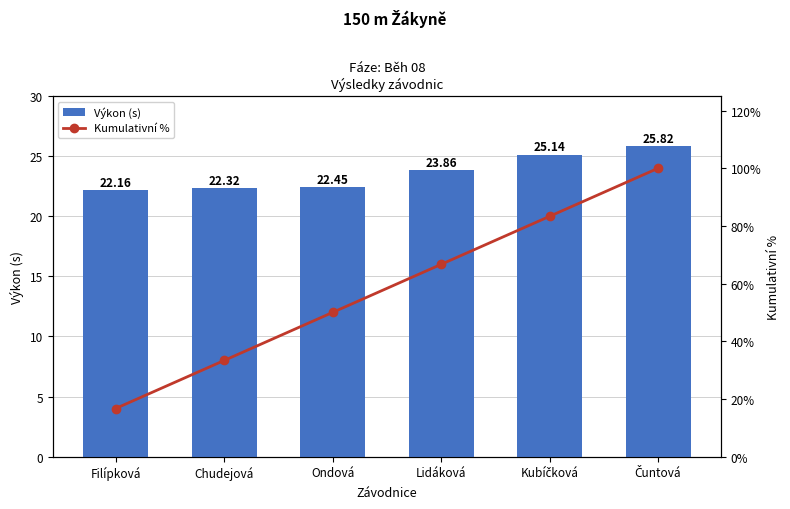

Which series has the largest total across all categories?

Kumulativní %